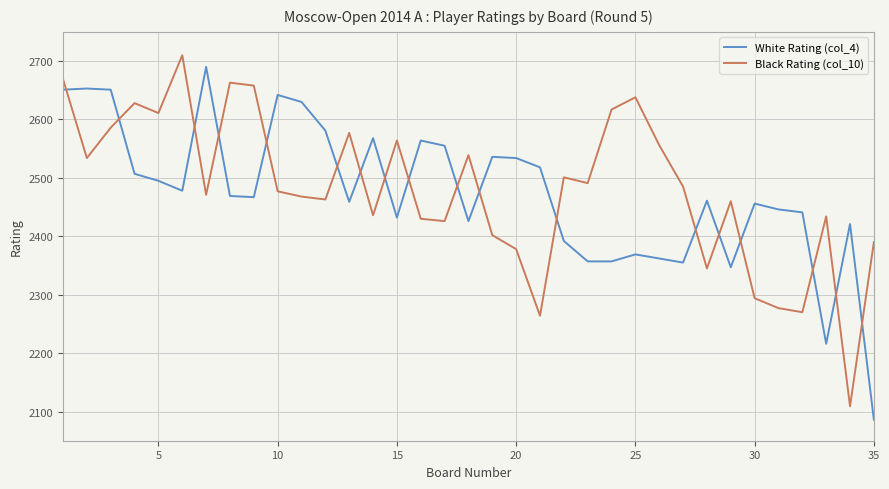

Which series has the widest spread of values?

White Rating (col_4)